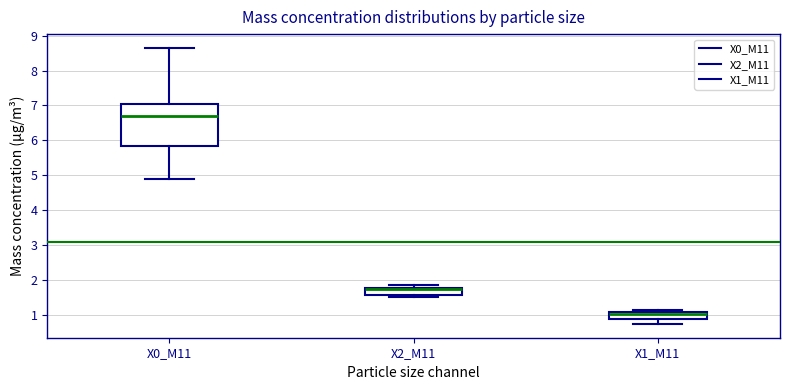

Where does the median line of the box for X1_M11 sit on the y-axis? The values are not printed on the chart, so give them approximately, as read against the axis.

1.0